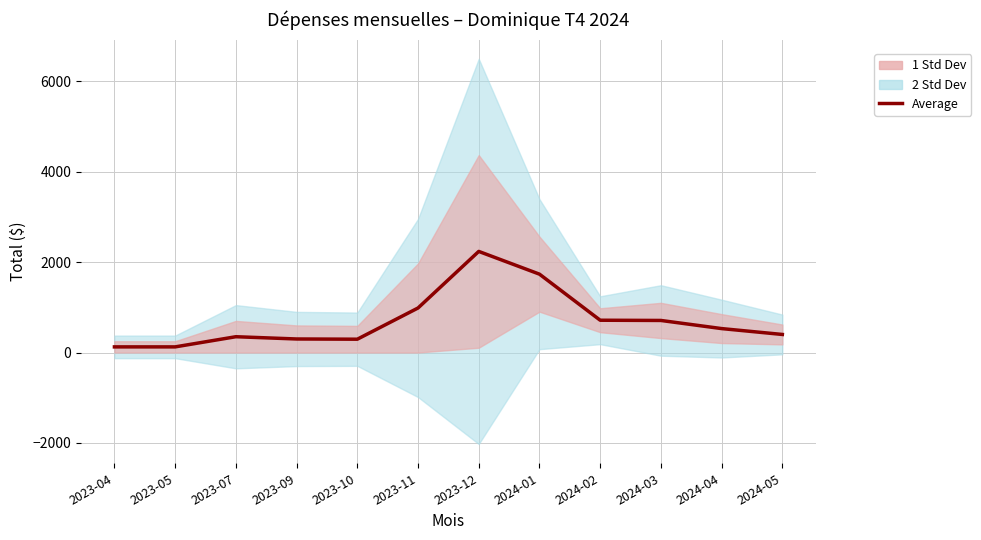

Where is the data nearest to the value 1181?

2023-11